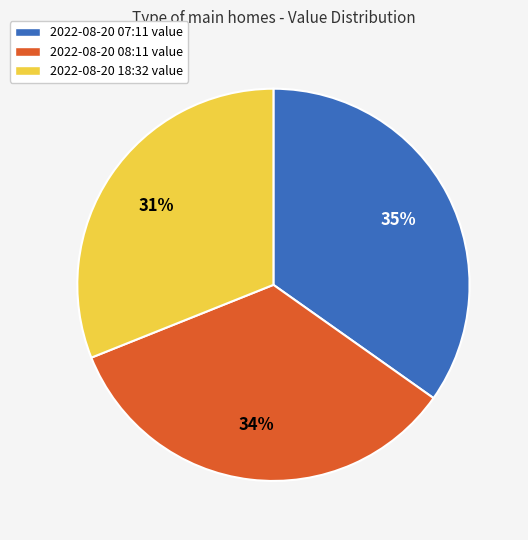

Do 2022-08-20 08:11 value and 2022-08-20 07:11 value together represent more than half of the pie?

Yes